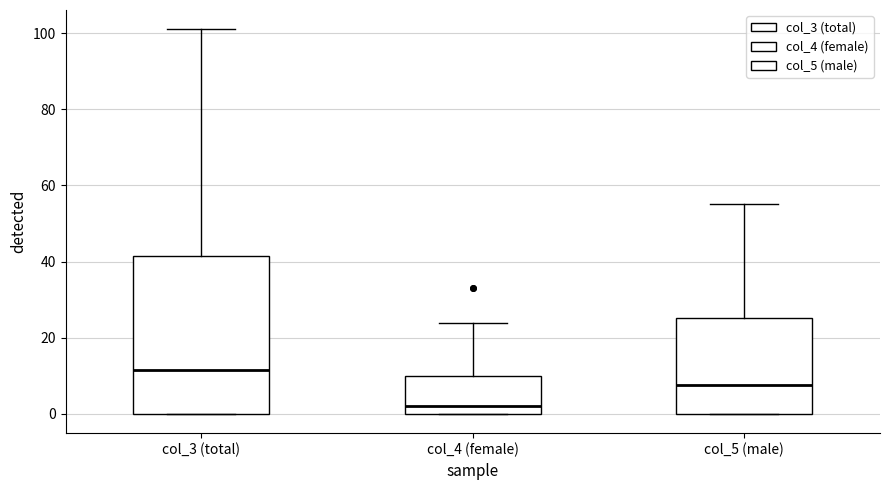

Comparing the boxes themselves (not the whiskers), which one is the tallest?

col_3 (total)